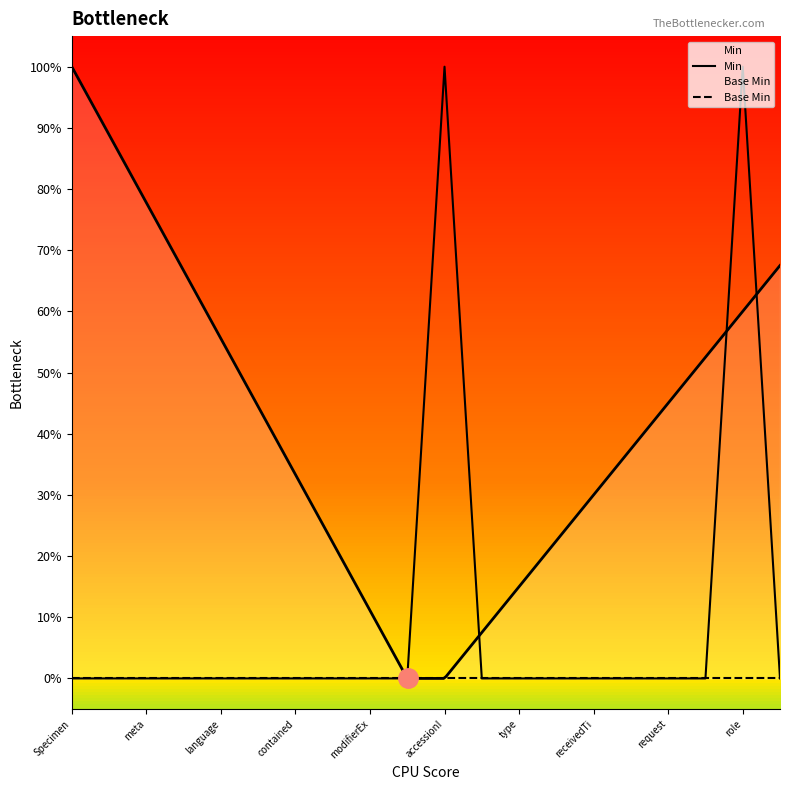

The value of Min at contained is 0. True or false?

False